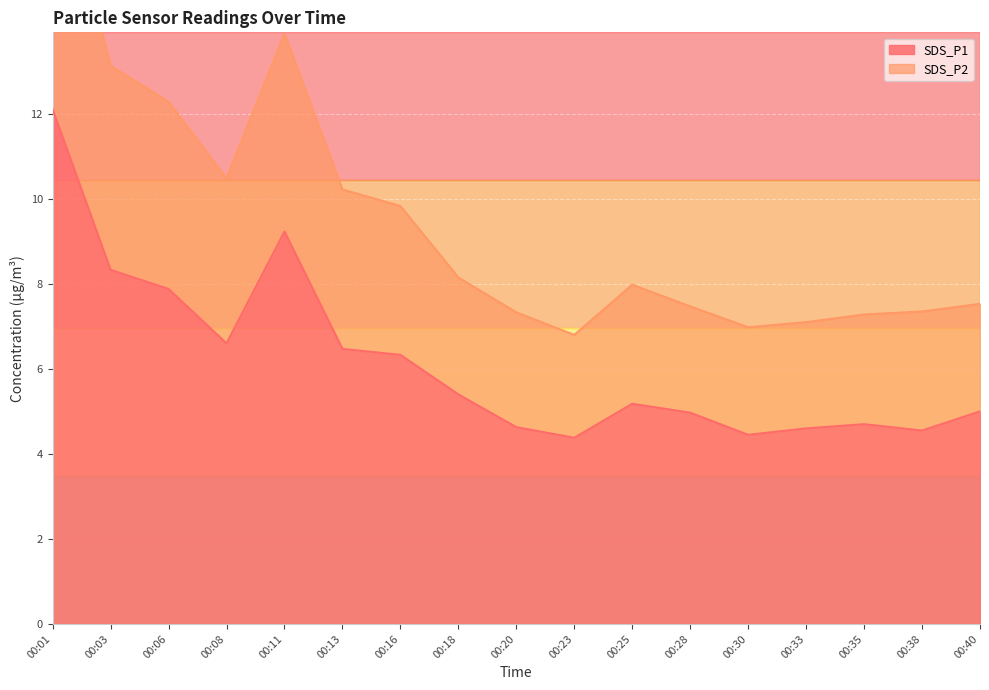

Is the value of SDS_P2 at 00:03 greater than the value of SDS_P1 at 00:01?

Yes